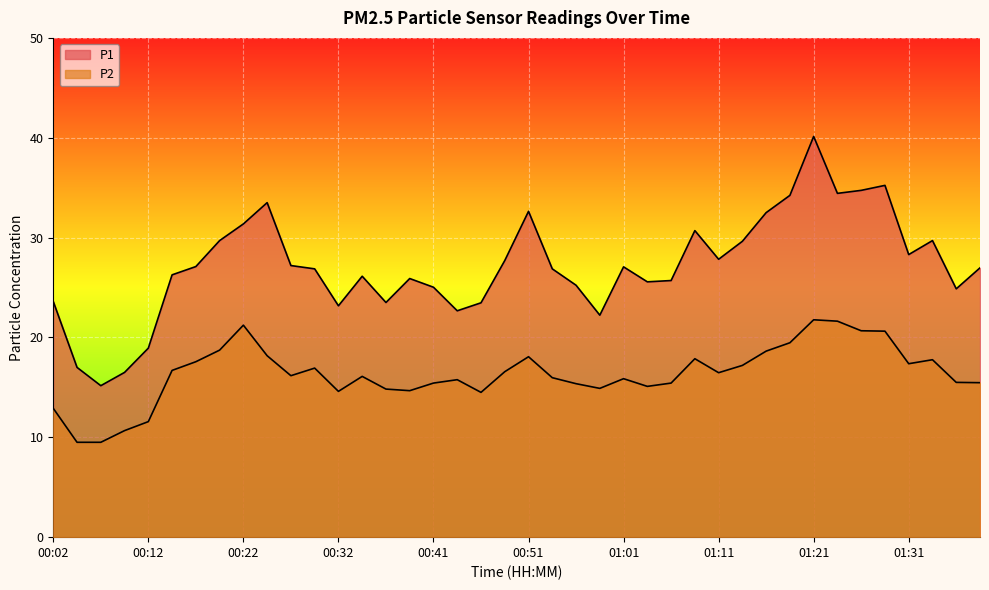

What position from the right is 01:28?

5